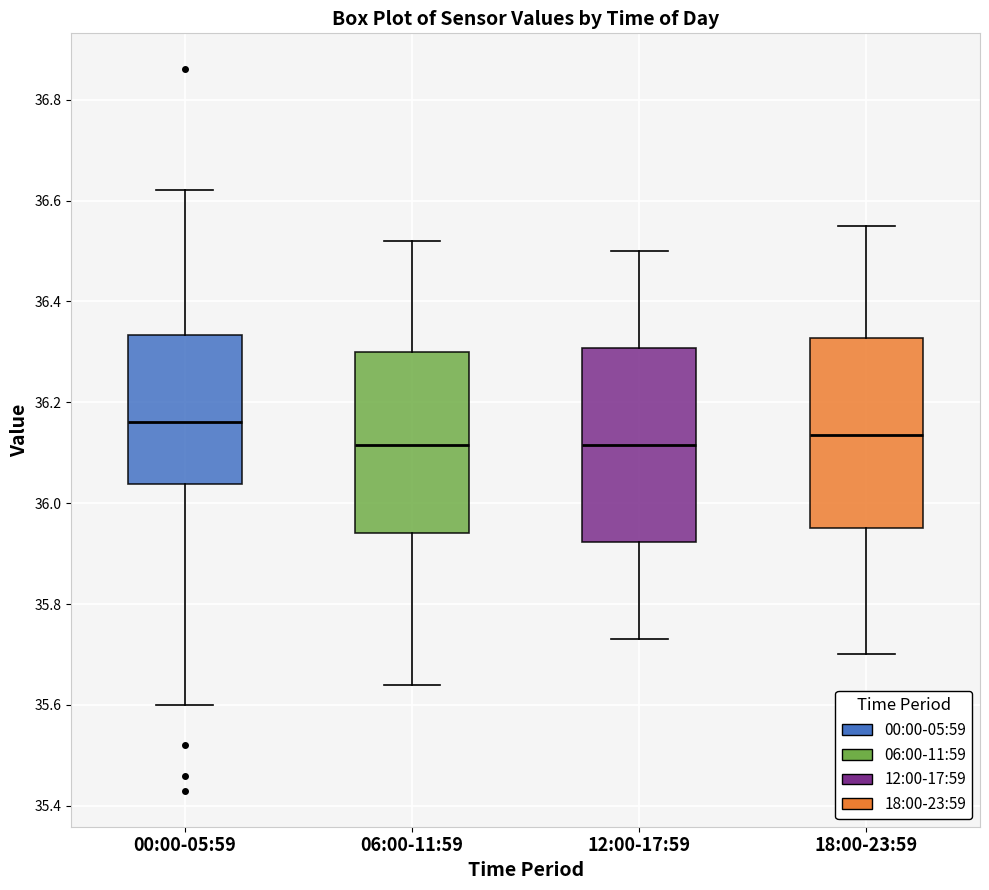

Reading left to right, transcribe this box plot: for each box, give where its median line is, the range the box spans, and where its two whiskers end, as read against the y-axis. The values are not printed on the chart, so give them approximately, as read against the axis.

00:00-05:59: median 36.16, box 36.04 to 36.34, whiskers 35.60 to 36.62
06:00-11:59: median 36.12, box 35.94 to 36.30, whiskers 35.64 to 36.52
12:00-17:59: median 36.12, box 35.92 to 36.30, whiskers 35.74 to 36.50
18:00-23:59: median 36.14, box 35.96 to 36.32, whiskers 35.70 to 36.56